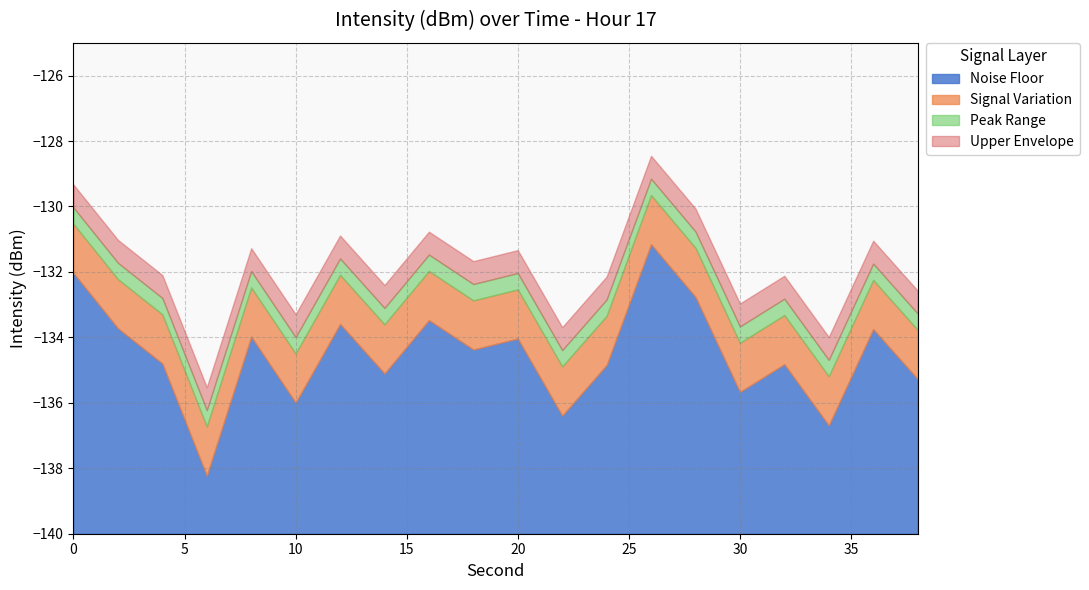

Reading right to left, list all the values displayed in this chart.

38=-133.8	36=-132.2	34=-135.2	32=-133.3	30=-134.2	28=-131.3	26=-129.7	24=-133.3	22=-134.9	20=-132.5	18=-132.9	16=-132.0	14=-133.6	12=-132.1	10=-134.5	8=-132.5	6=-136.7	4=-133.3	2=-132.2	0=-130.5